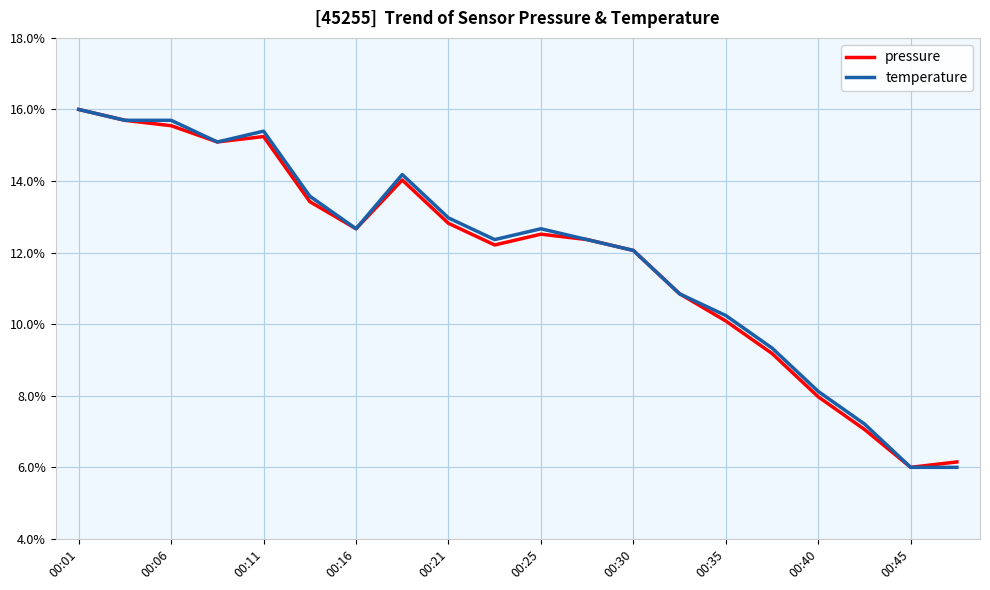

What is the minimum value shown in the chart?

6.0